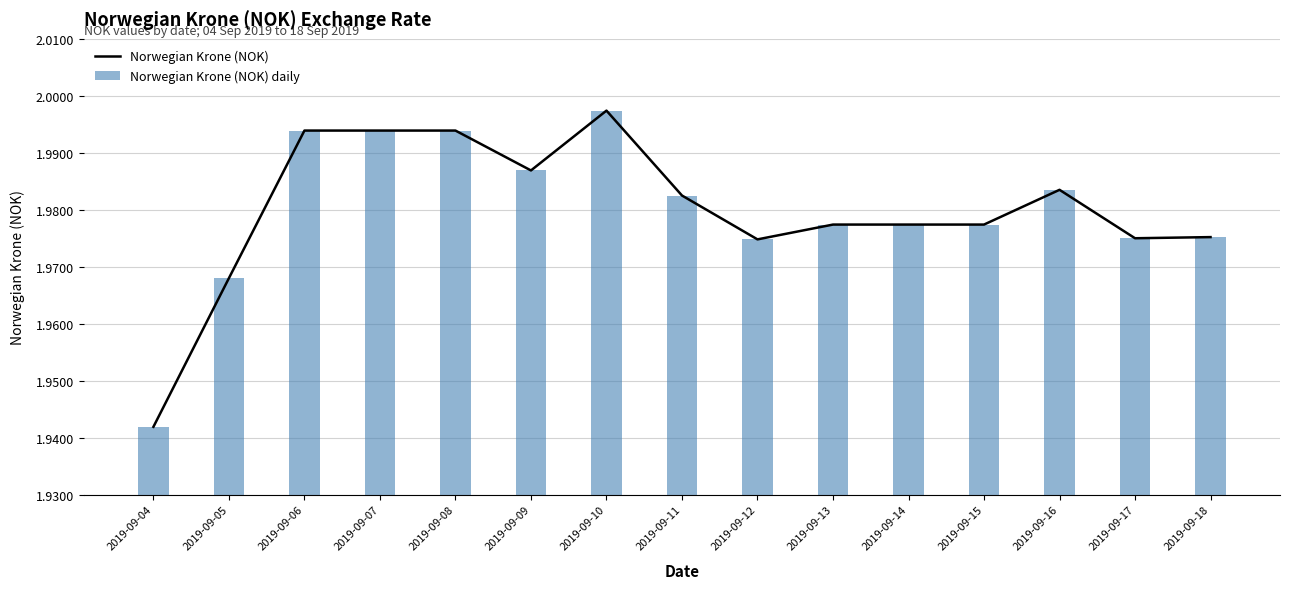

At which category is the sum across all series the highest?

2019-09-10